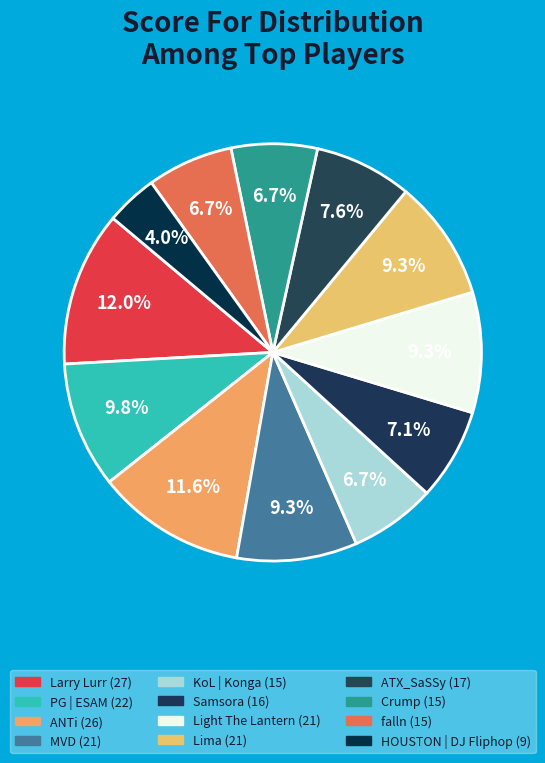

To the nearest percent, what percentage of the pie is Samsora?

7%